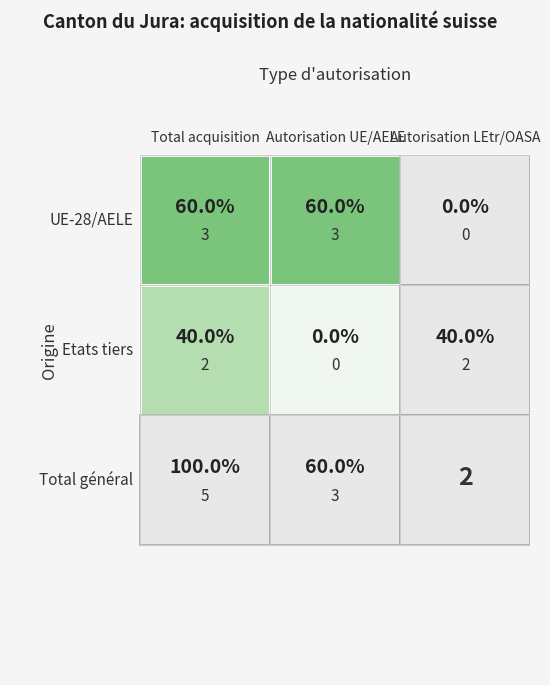

True or false: Etats tiers has a value of 4 at Total général.

False